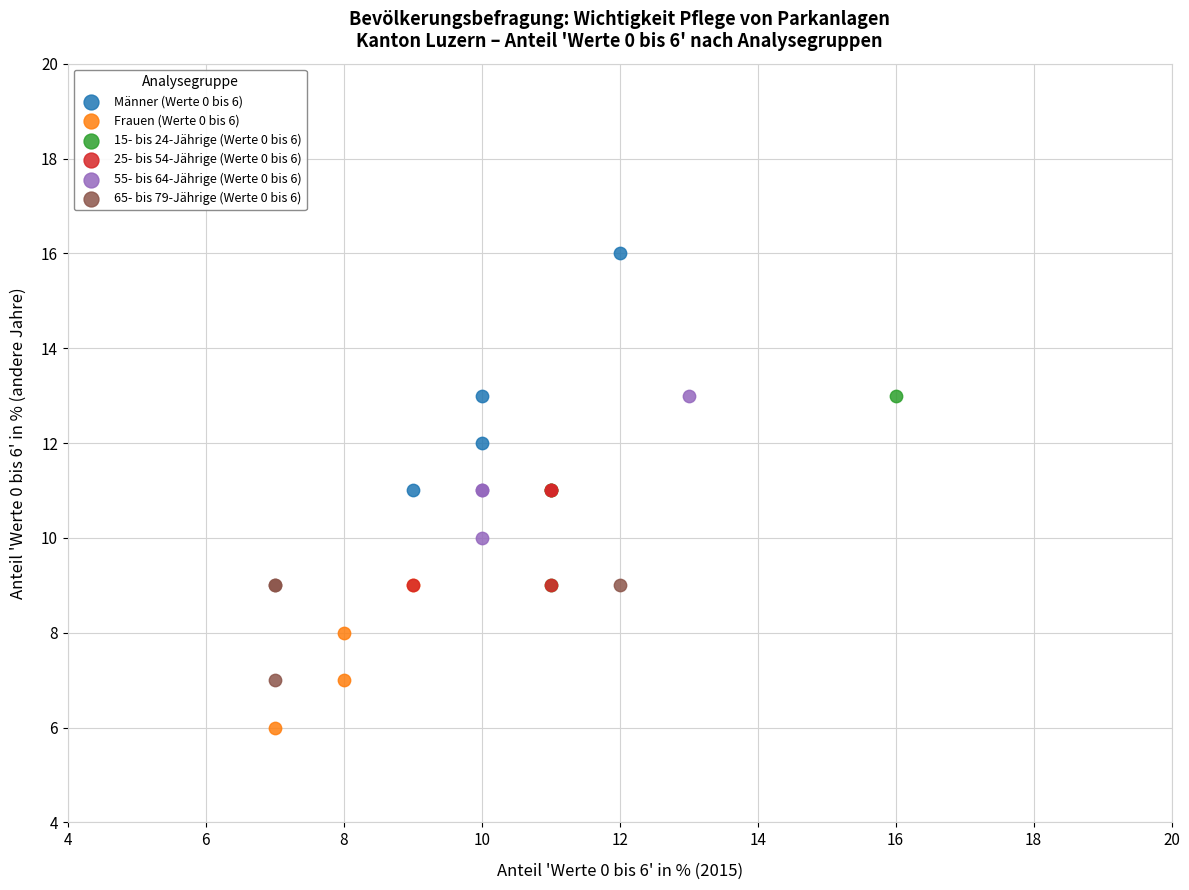

Which series has the largest Y range (max minus min)?

Männer (Werte 0 bis 6)